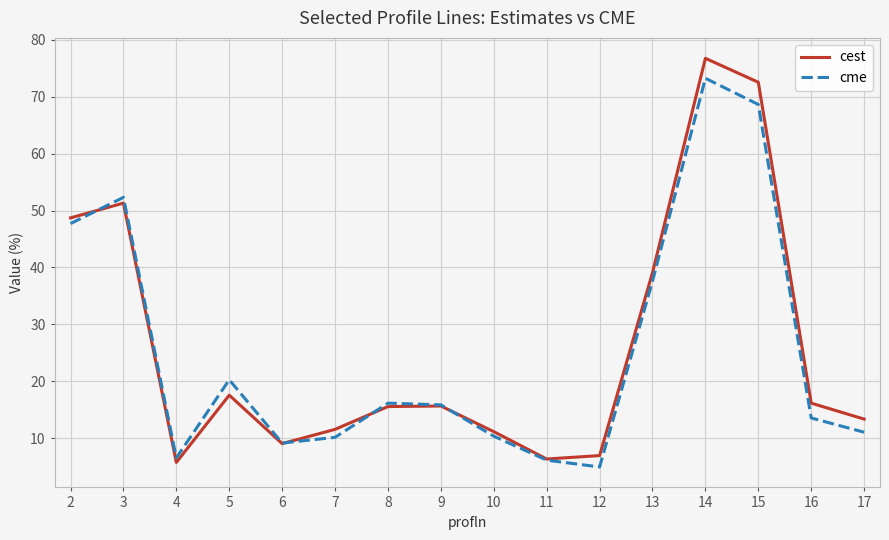

Between 3 and 5, which series saw the biggest shift?

cest